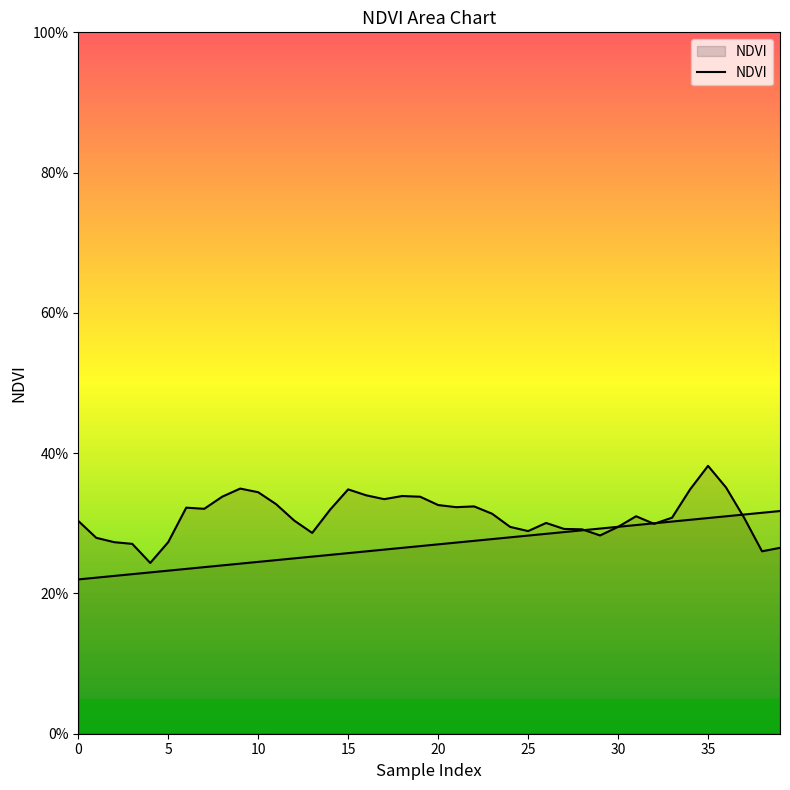

Reading right to left, what are all the values shown in this chart?

0.3	0.3	0.3	0.4	0.4	0.3	0.3	0.3	0.3	0.3	0.3	0.3	0.3	0.3	0.3	0.3	0.3	0.3	0.3	0.3	0.3	0.3	0.3	0.3	0.3	0.3	0.3	0.3	0.3	0.3	0.3	0.3	0.3	0.3	0.3	0.2	0.3	0.3	0.3	0.3